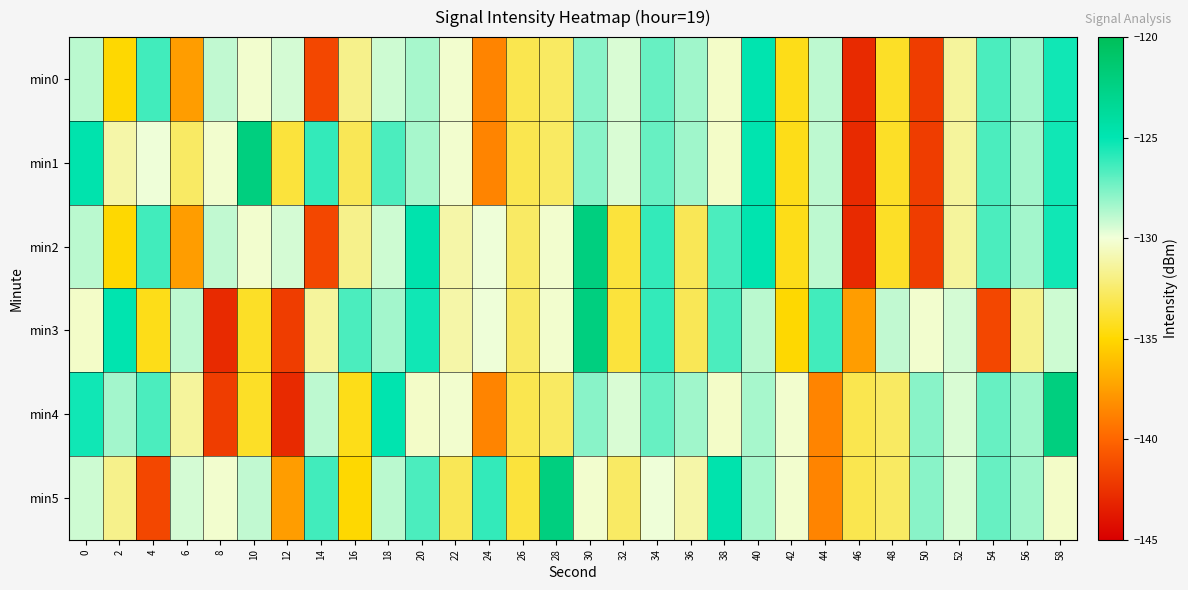

Reading right to left, what are all the values shown in this chart?

min0: 58=-125.4	56=-128.4	54=-126.6	52=-131.4	50=-141.9	48=-134.1	46=-142.9	44=-128.9	42=-134.4	40=-124.8	38=-130.4	36=-128.3	34=-127.2	32=-129.5	30=-127.9	28=-132.7	26=-133.2	24=-138.7	22=-130.2	20=-128.5	18=-129.3	16=-131.8	14=-141.5	12=-129.4	10=-130.2	8=-129.0	6=-137.6	4=-126.4	2=-135.0	0=-128.9
min1: 58=-125.4	56=-128.4	54=-126.6	52=-131.4	50=-141.9	48=-134.1	46=-142.9	44=-128.9	42=-134.4	40=-124.8	38=-130.4	36=-128.3	34=-127.2	32=-129.5	30=-127.9	28=-132.7	26=-133.2	24=-138.7	22=-130.2	20=-128.5	18=-126.6	16=-133.0	14=-126.1	12=-133.6	10=-122.2	8=-130.2	6=-132.7	4=-130.0	2=-131.1	0=-124.7
min2: 58=-125.4	56=-128.4	54=-126.6	52=-131.4	50=-141.9	48=-134.1	46=-142.9	44=-128.9	42=-134.4	40=-124.8	38=-126.6	36=-133.0	34=-126.1	32=-133.6	30=-122.2	28=-130.2	26=-132.7	24=-130.0	22=-131.1	20=-124.7	18=-129.3	16=-131.8	14=-141.5	12=-129.4	10=-130.2	8=-129.0	6=-137.6	4=-126.4	2=-135.0	0=-128.9
min3: 58=-129.3	56=-131.8	54=-141.5	52=-129.4	50=-130.2	48=-129.0	46=-137.6	44=-126.4	42=-135.0	40=-128.9	38=-126.6	36=-133.0	34=-126.1	32=-133.6	30=-122.2	28=-130.2	26=-132.7	24=-130.0	22=-131.1	20=-125.4	18=-128.4	16=-126.6	14=-131.4	12=-141.9	10=-134.1	8=-142.9	6=-128.9	4=-134.4	2=-124.8	0=-130.4
min4: 58=-122.2	56=-128.3	54=-127.2	52=-129.5	50=-127.9	48=-132.7	46=-133.2	44=-138.7	42=-130.2	40=-128.5	38=-130.4	36=-128.3	34=-127.2	32=-129.5	30=-127.9	28=-132.7	26=-133.2	24=-138.7	22=-130.2	20=-130.4	18=-124.8	16=-134.4	14=-128.9	12=-142.9	10=-134.1	8=-141.9	6=-131.4	4=-126.6	2=-128.4	0=-125.4
min5: 58=-130.4	56=-128.3	54=-127.2	52=-129.5	50=-127.9	48=-132.7	46=-133.2	44=-138.7	42=-130.2	40=-128.5	38=-124.7	36=-131.1	34=-130.0	32=-132.7	30=-130.2	28=-122.2	26=-133.6	24=-126.1	22=-133.0	20=-126.6	18=-128.9	16=-135.0	14=-126.4	12=-137.6	10=-129.0	8=-130.2	6=-129.4	4=-141.5	2=-131.8	0=-129.3